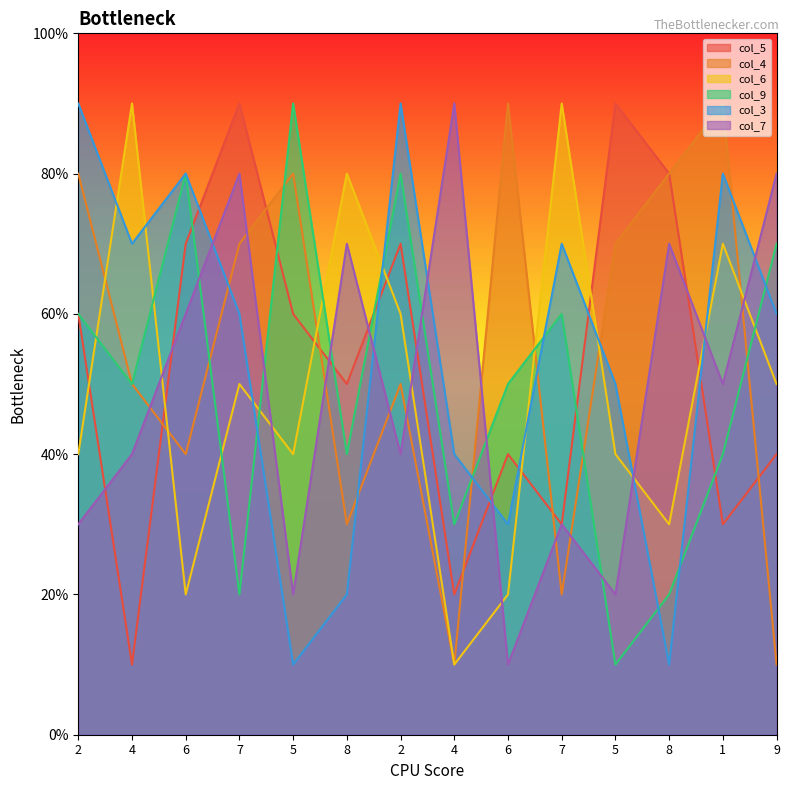

The value of col_9 at 9 is 7. True or false?

True